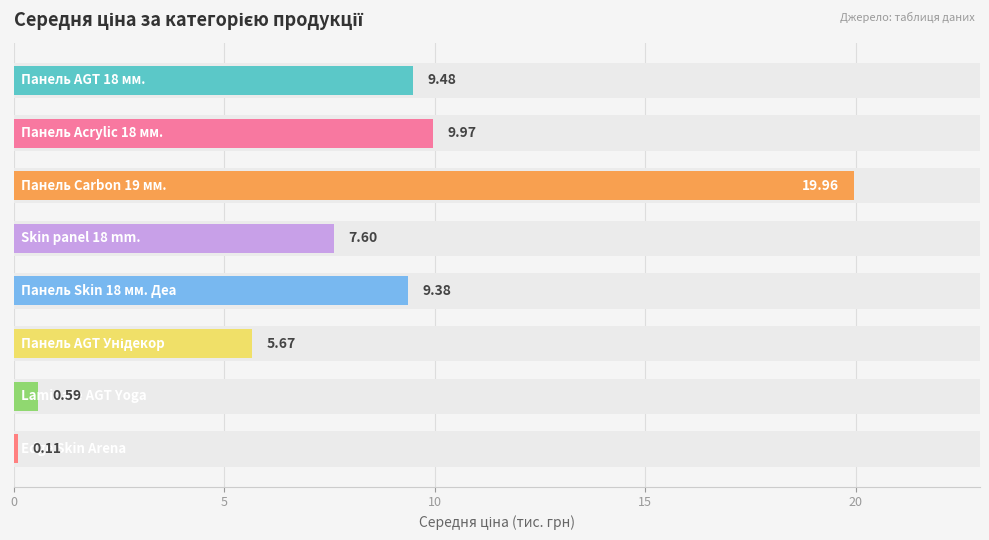

What position from the right is 7?

1